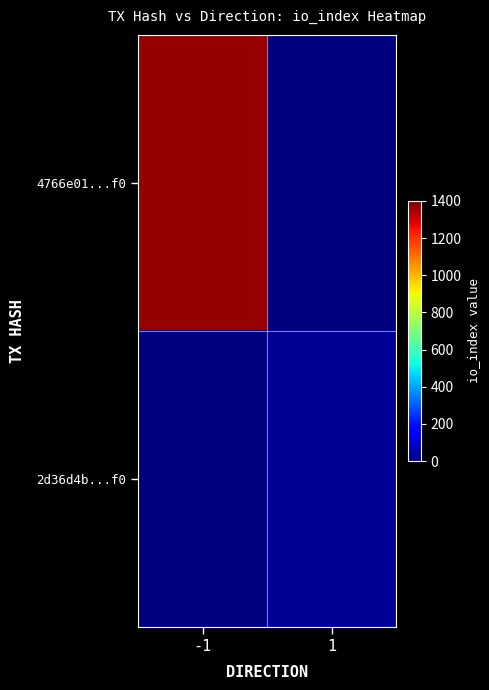

List the series in order of their overall mean, highest first.

4766e01...f0, 2d36d4b...f0